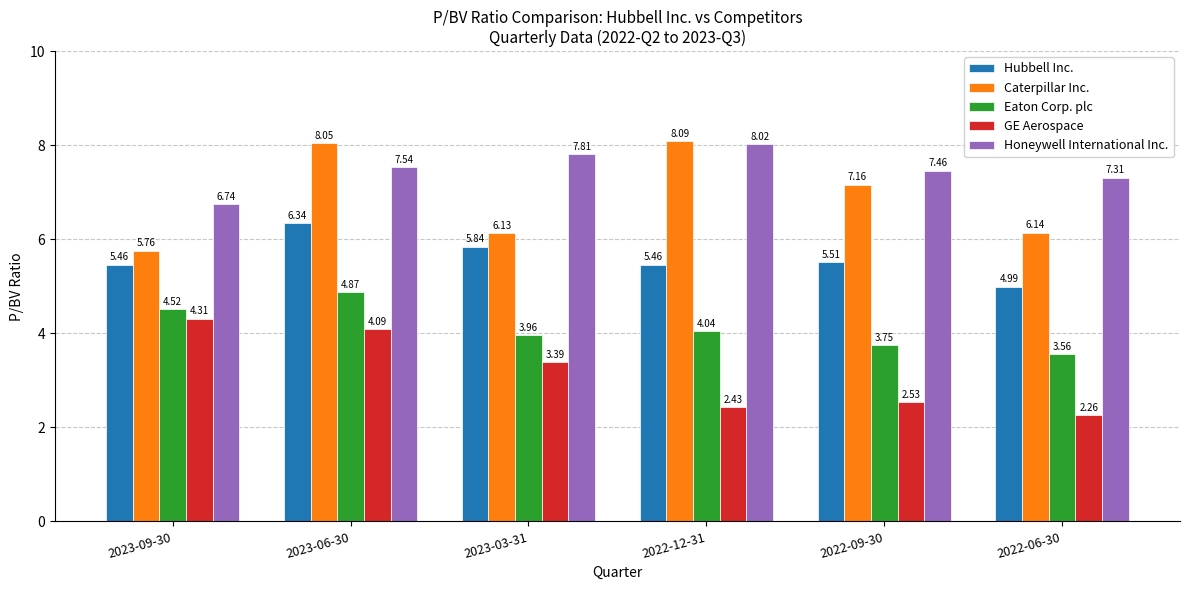

Rank the series at 2023-06-30 from highest to lowest value.

Caterpillar Inc., Honeywell International Inc., Hubbell Inc., Eaton Corp. plc, GE Aerospace